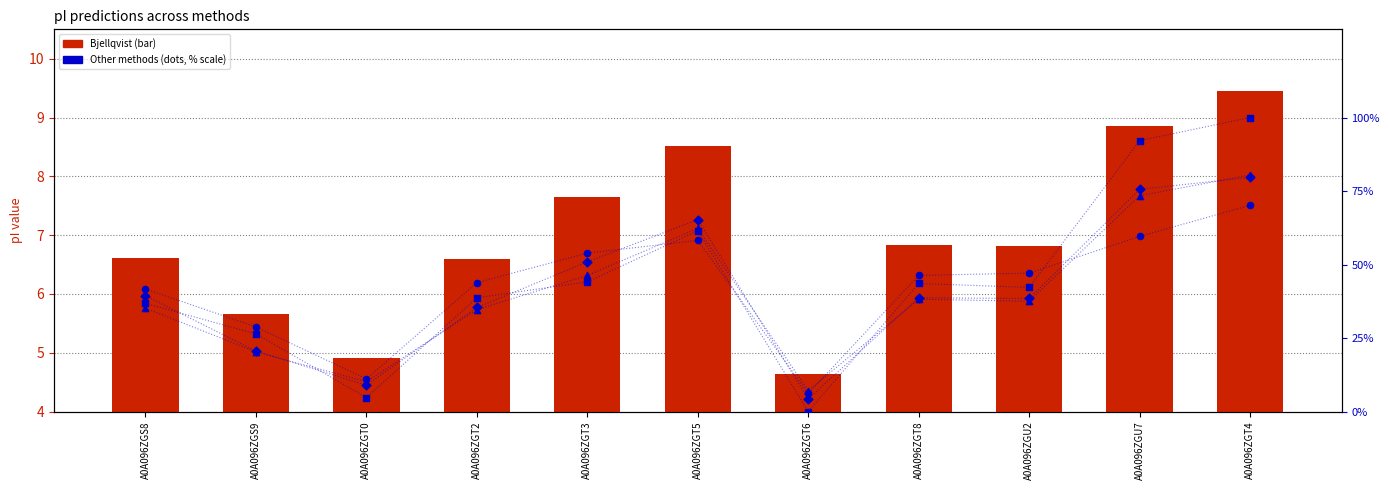

What is the total value across all series at A0A096ZGT3?

202.8